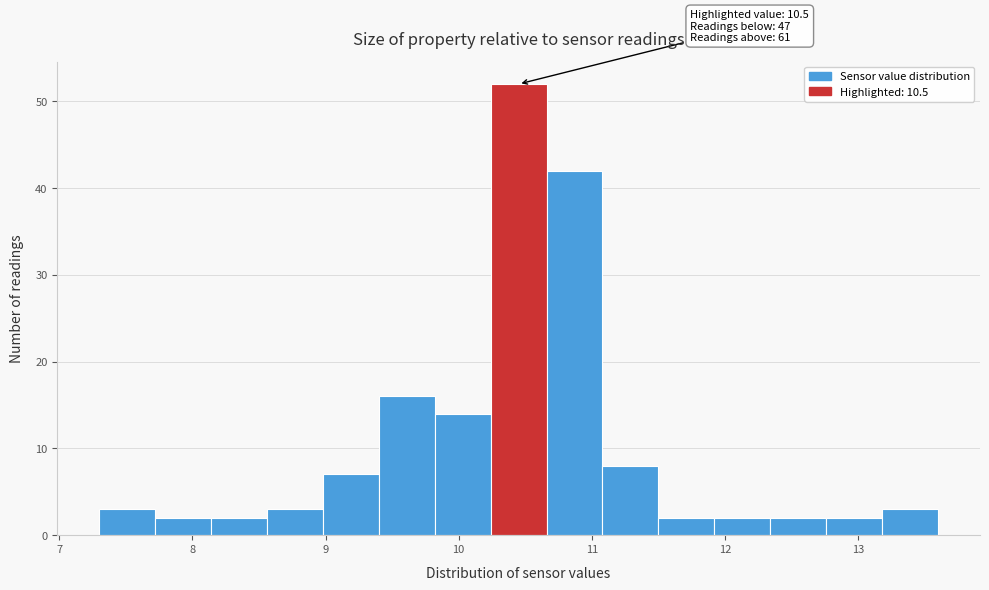

Over which range of the x-axis is the bar tallest?

10.24 to 10.66